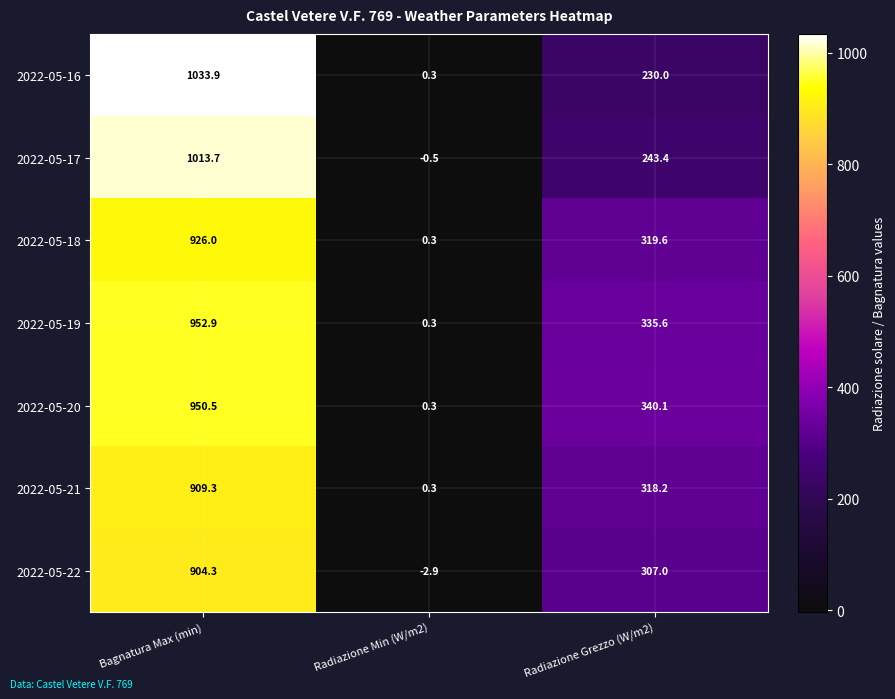

Reading left to right, list all the values displayed in this chart.

2022-05-16: 1033.9	0.3	230.0
2022-05-17: 1013.7	-0.5	243.4
2022-05-18: 926.0	0.3	319.6
2022-05-19: 952.9	0.3	335.6
2022-05-20: 950.5	0.3	340.1
2022-05-21: 909.3	0.3	318.2
2022-05-22: 904.3	-2.9	307.0